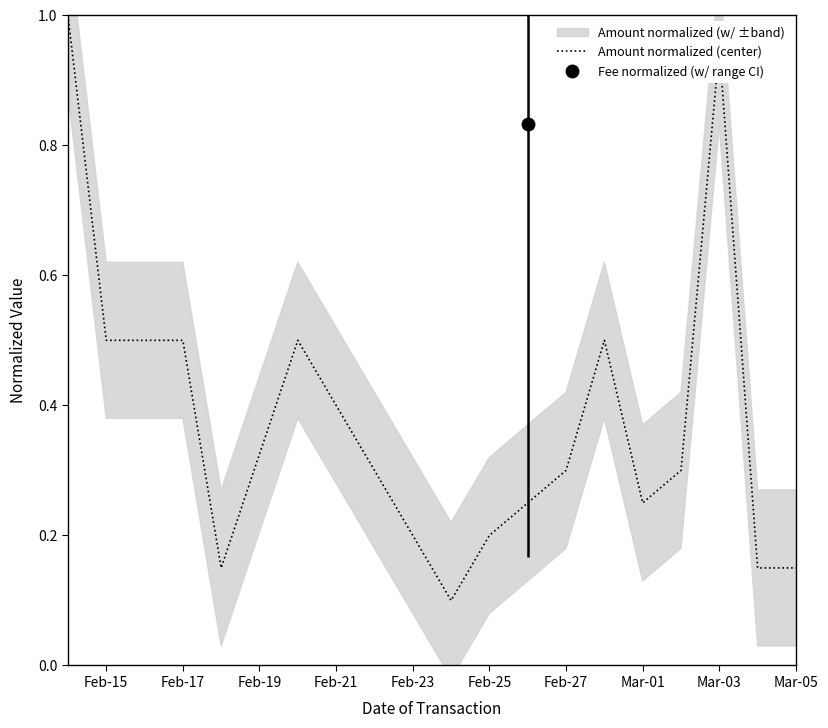

What position from the left is Feb-15?

1